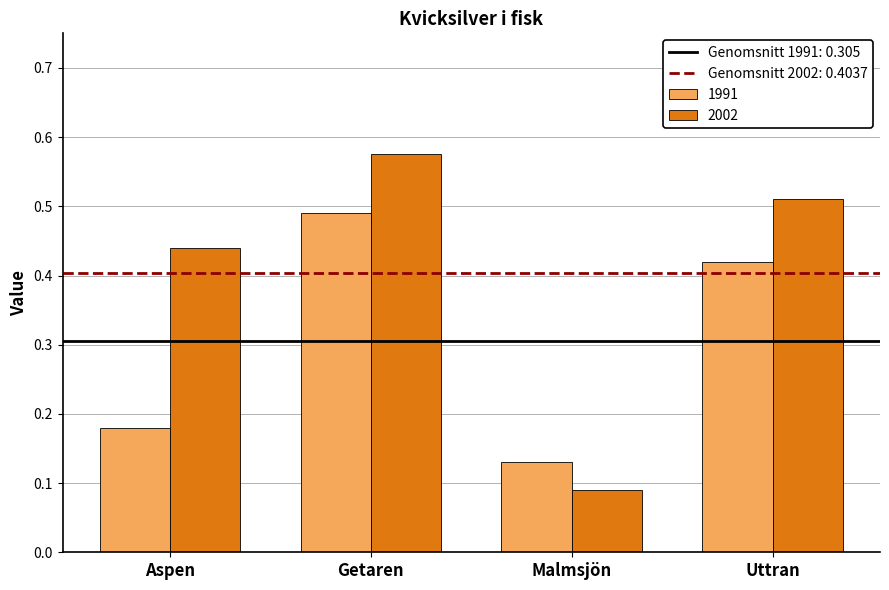

How many distinct data groups are displayed?

2